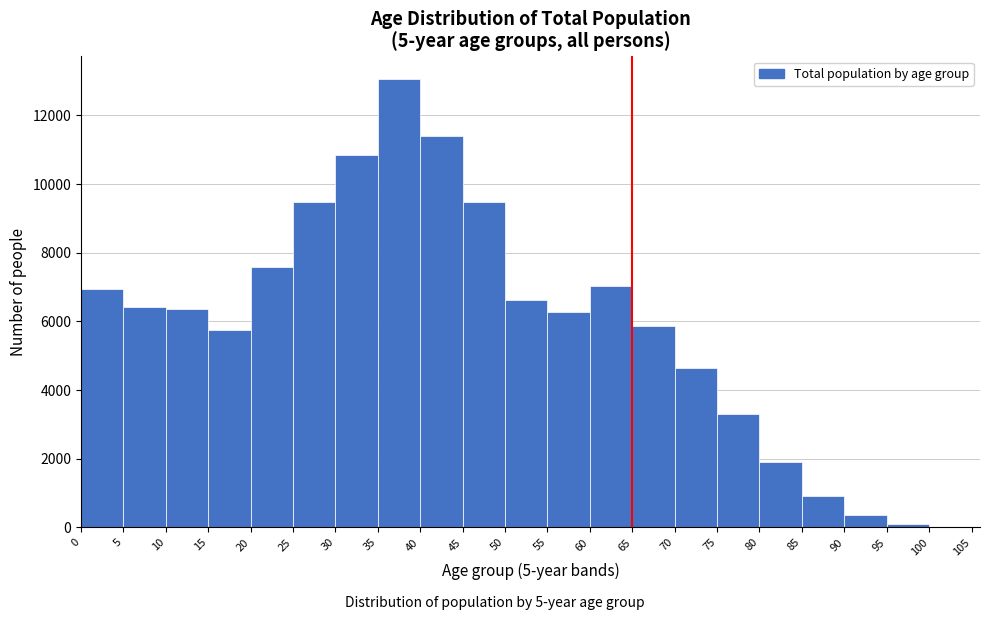

Reading left to right, list every bar in this chart as the range it spans on the x-axis followed by its height. The values are not printed on the chart, so give them approximately, as read against the axis.

0 to 5: 7000
5 to 10: 6400
10 to 15: 6400
15 to 20: 5800
20 to 25: 7600
25 to 30: 9400
30 to 35: 10800
35 to 40: 13000
40 to 45: 11400
45 to 50: 9400
50 to 55: 6600
55 to 60: 6200
60 to 65: 7000
65 to 70: 5800
70 to 75: 4600
75 to 80: 3400
80 to 85: 1800
85 to 90: 1000
90 to 95: 400
95 to 100: under 200
100 to 105: under 200